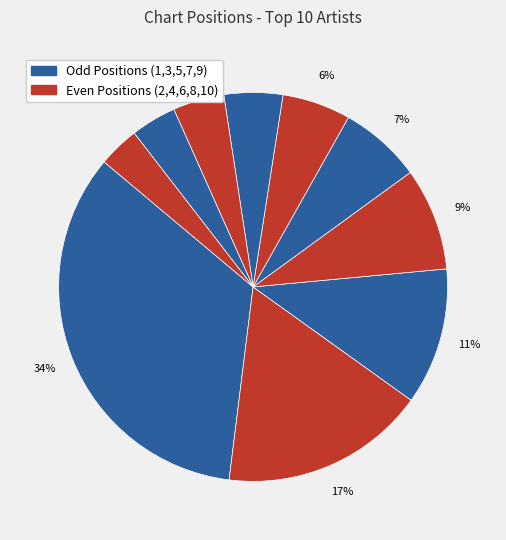

How many segments does this pie chart have?

10